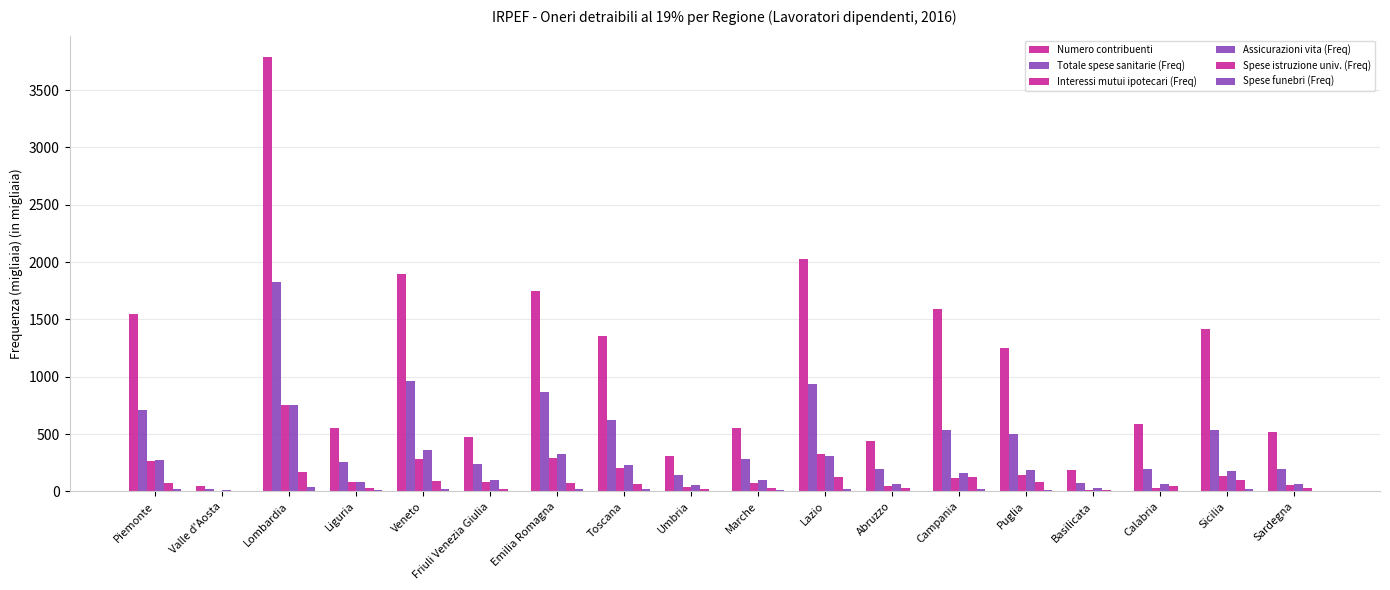

How many categories are shown in the chart?

18